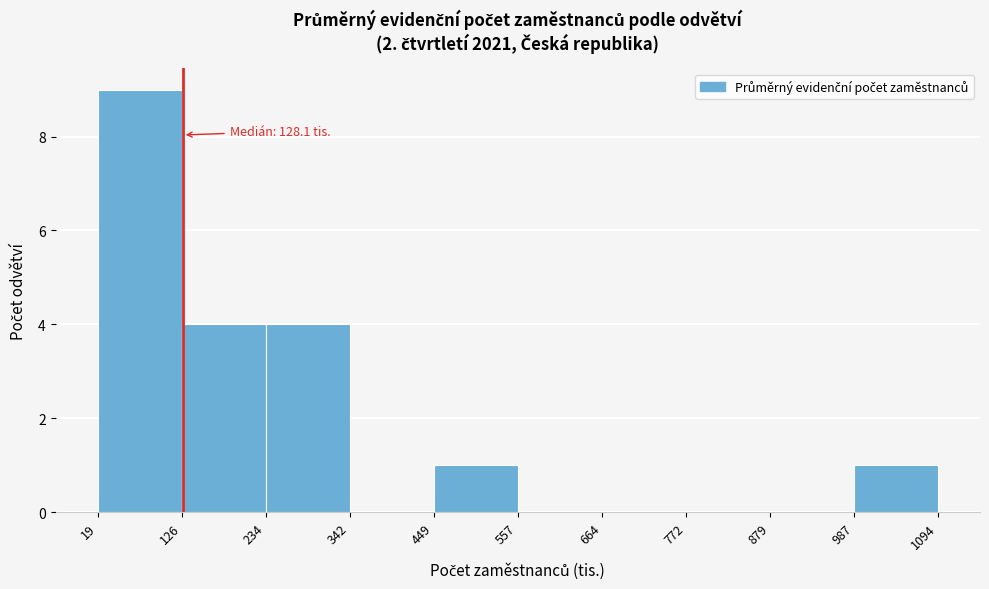

Over which range of the x-axis is the bar tallest?

19 to 126